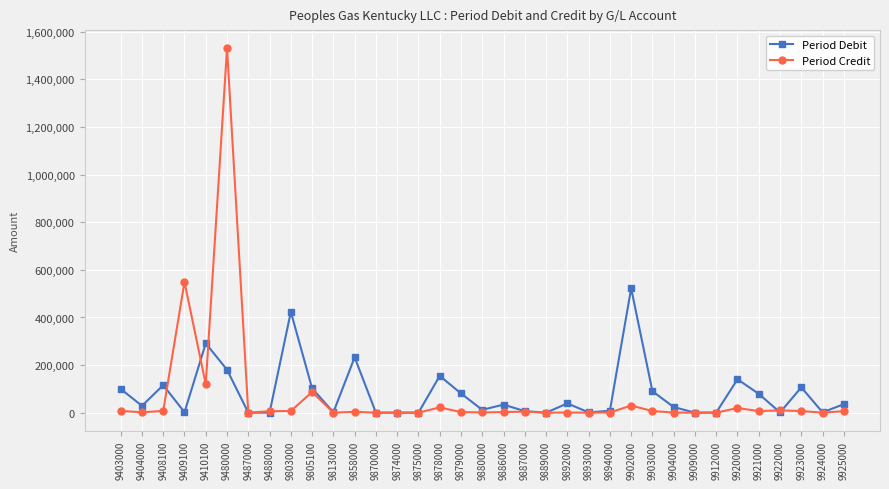

Rank the series by their maximum value, from lowest to highest.

Period Debit, Period Credit